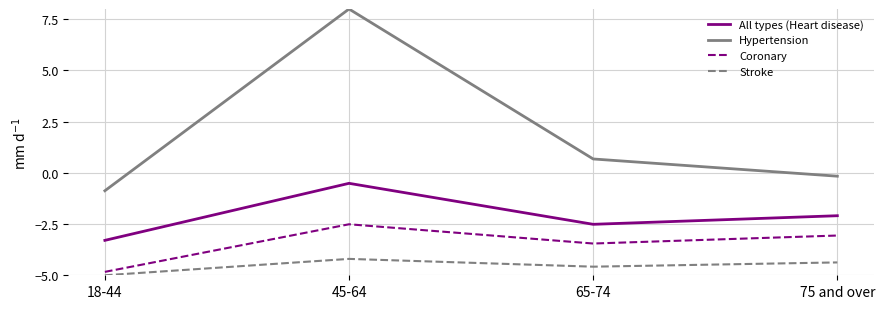

True or false: Coronary has a value of -1.2 at 45-64.

False